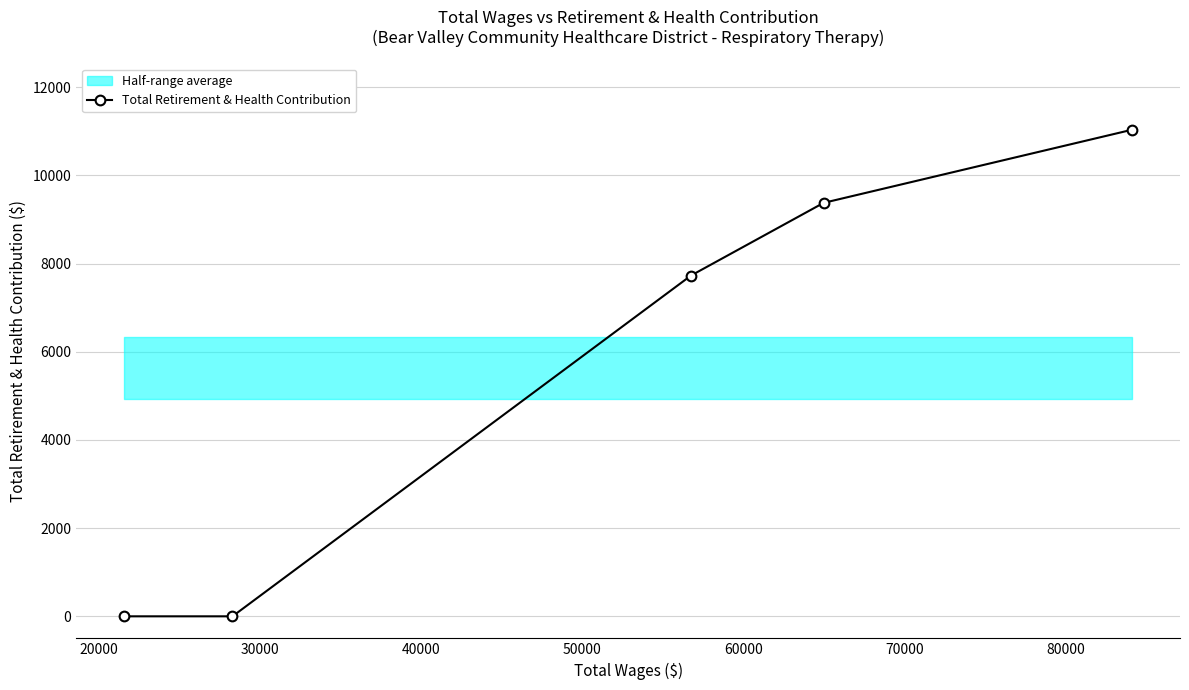

Reading left to right, list all the values displayed in this chart.

0	0	7729	9378	11035